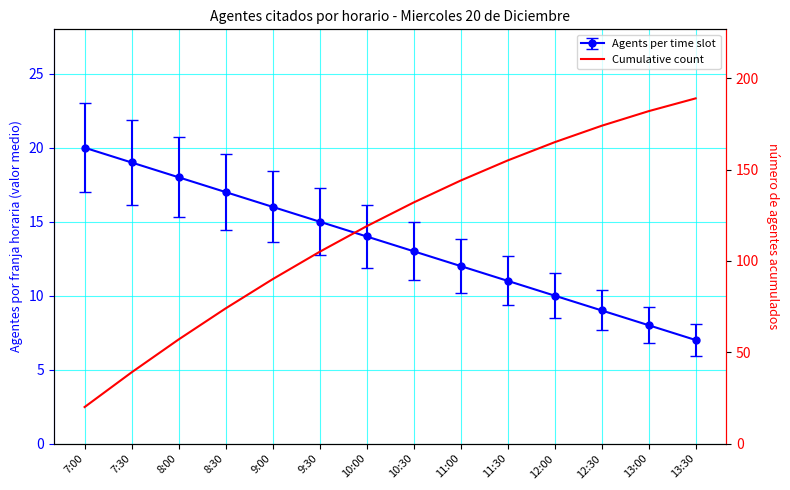

At which label does the data first exceed 132?

11:00